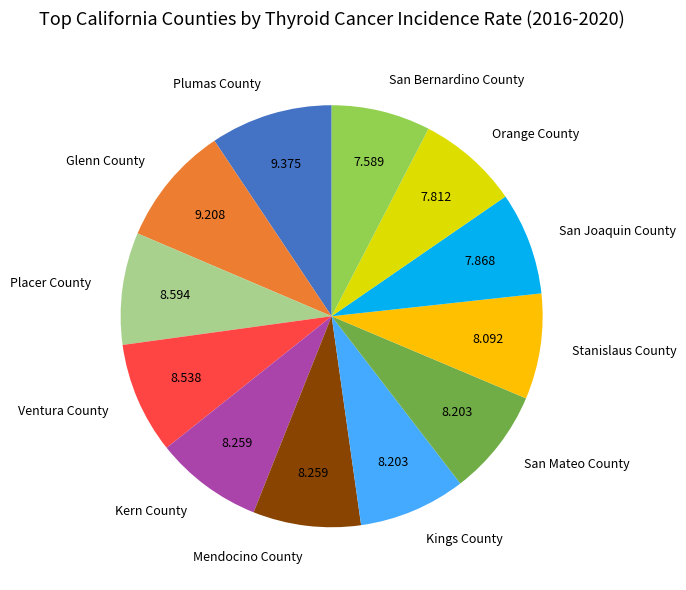

Do Stanislaus County and Kings County together represent more than half of the pie?

No